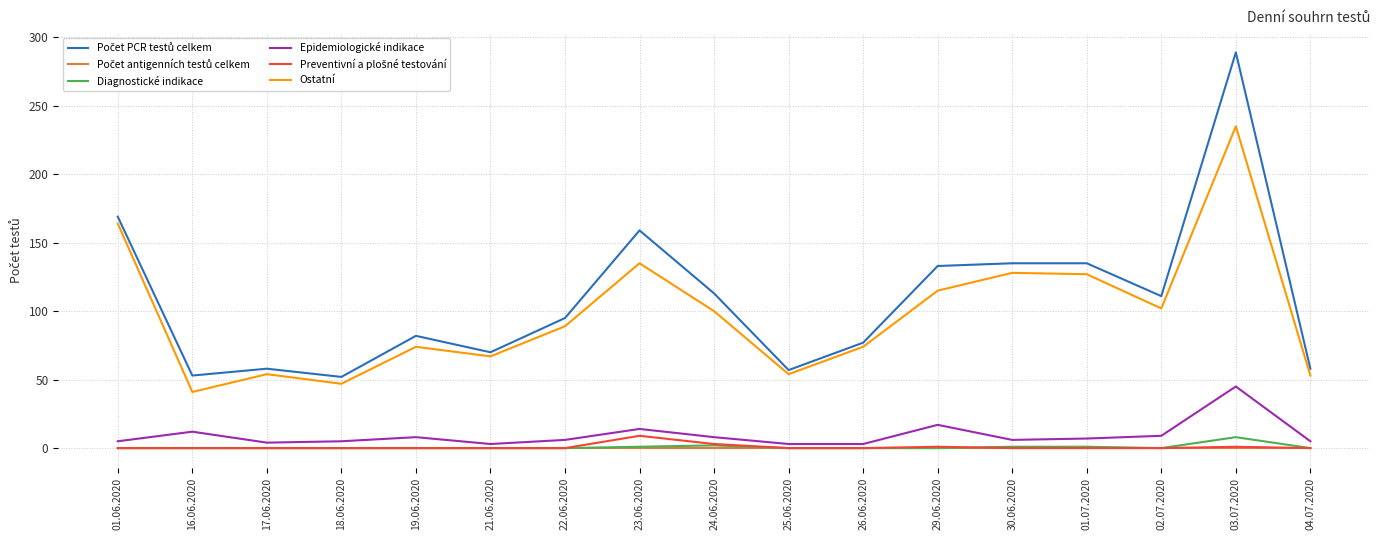

True or false: Epidemiologické indikace has more than 1 points higher than both neighbors.

True